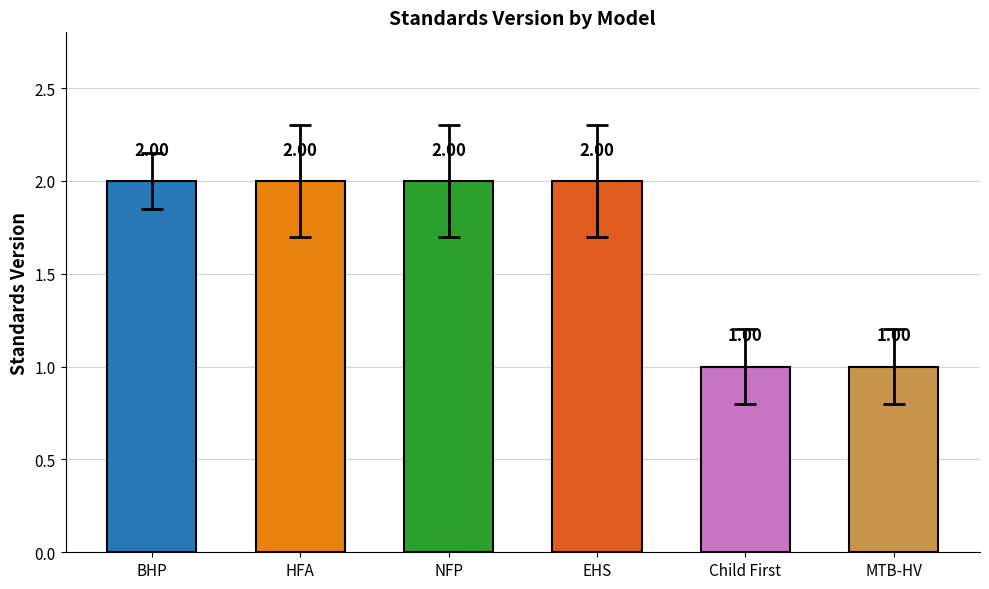

What is the ratio of the value at MTB-HV to the value at NFP?

0.5